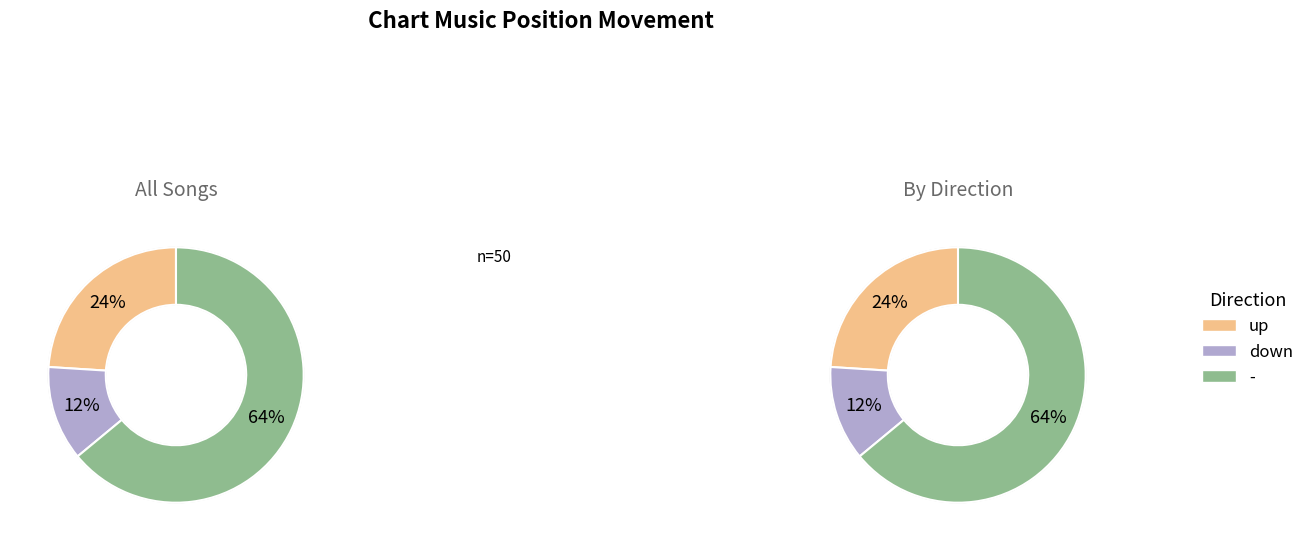

What is the change in value from up to down?

-6